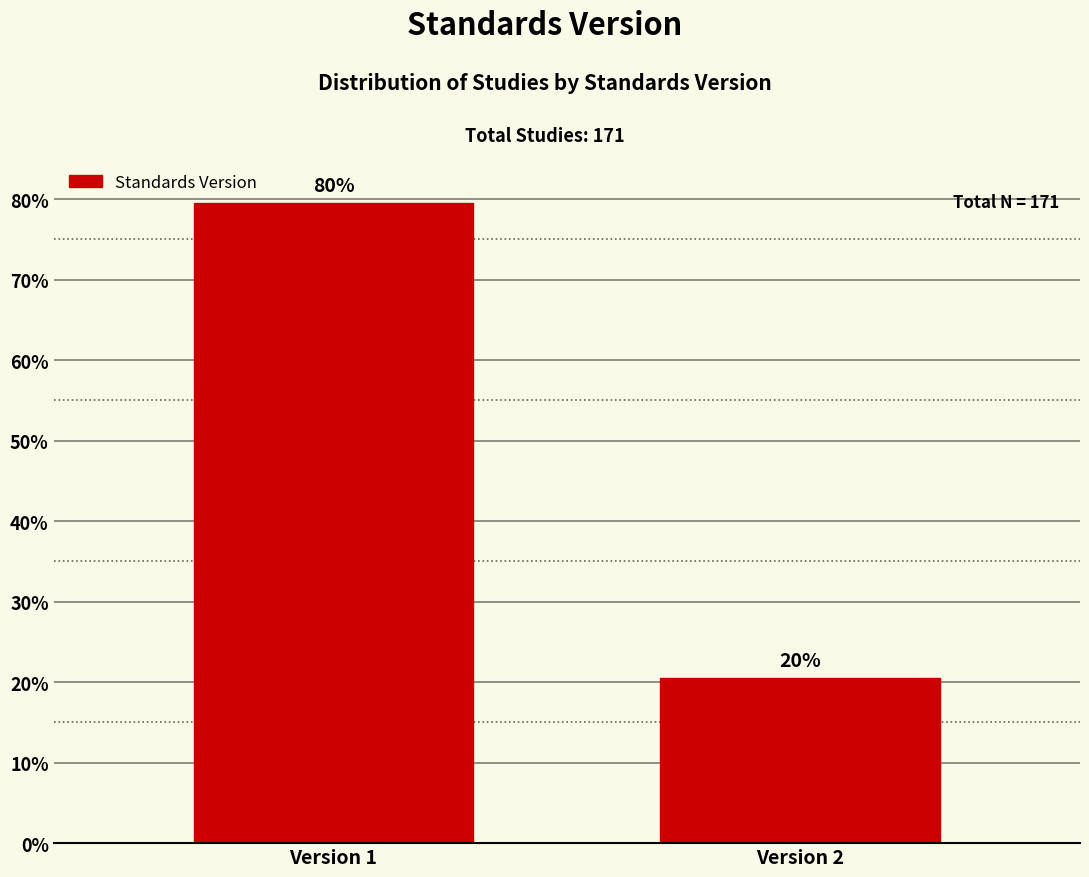

Does the chart contain any negative values?

No